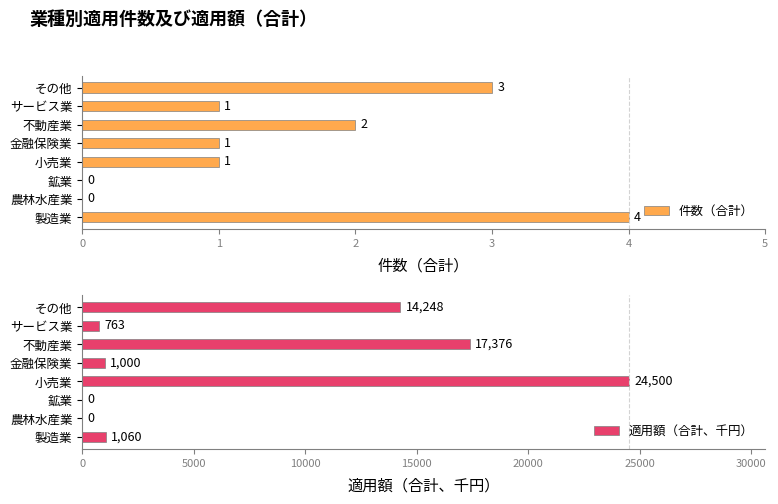

What is the highest value of the 件数（合計） series?

4